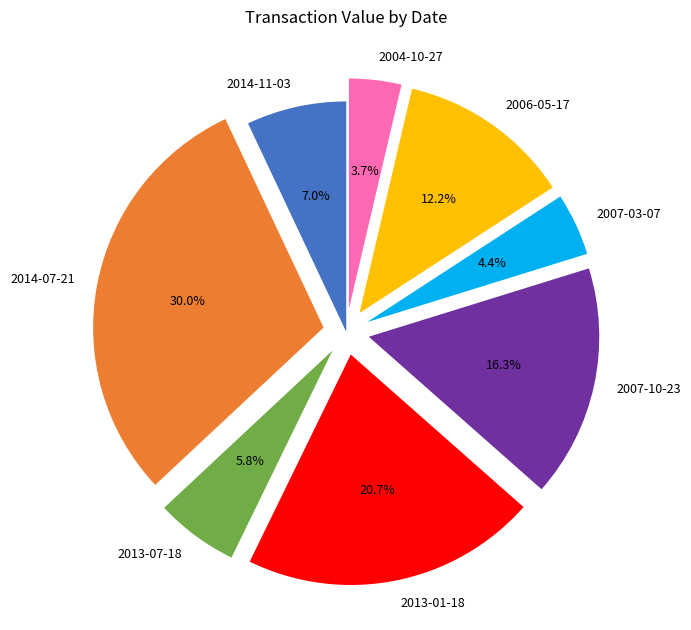

How many segments does this pie chart have?

8